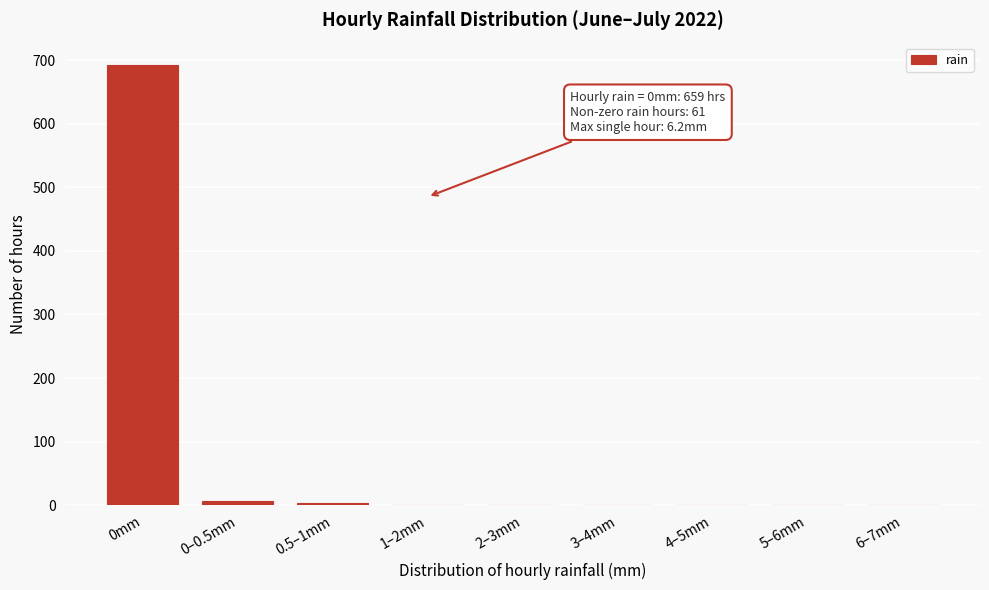

True or false: the data shows 693 at 0mm.

True